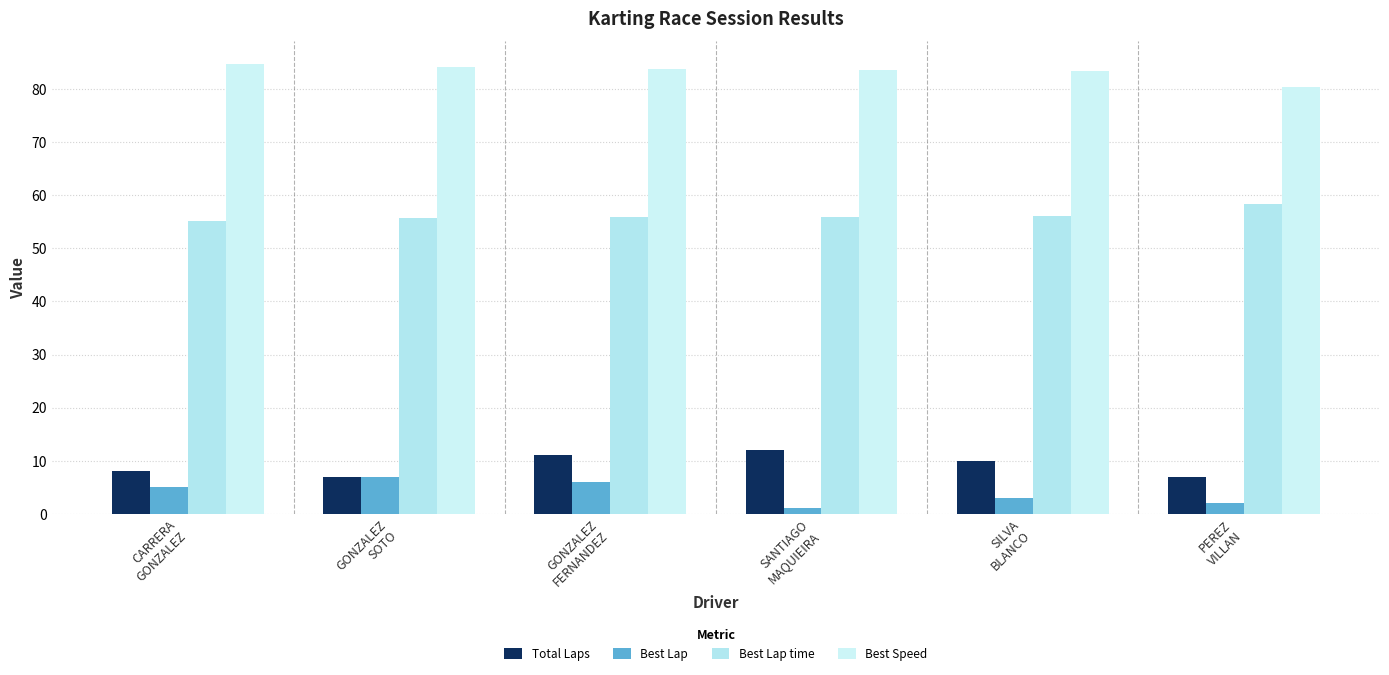

What is the greatest value displayed?

84.8